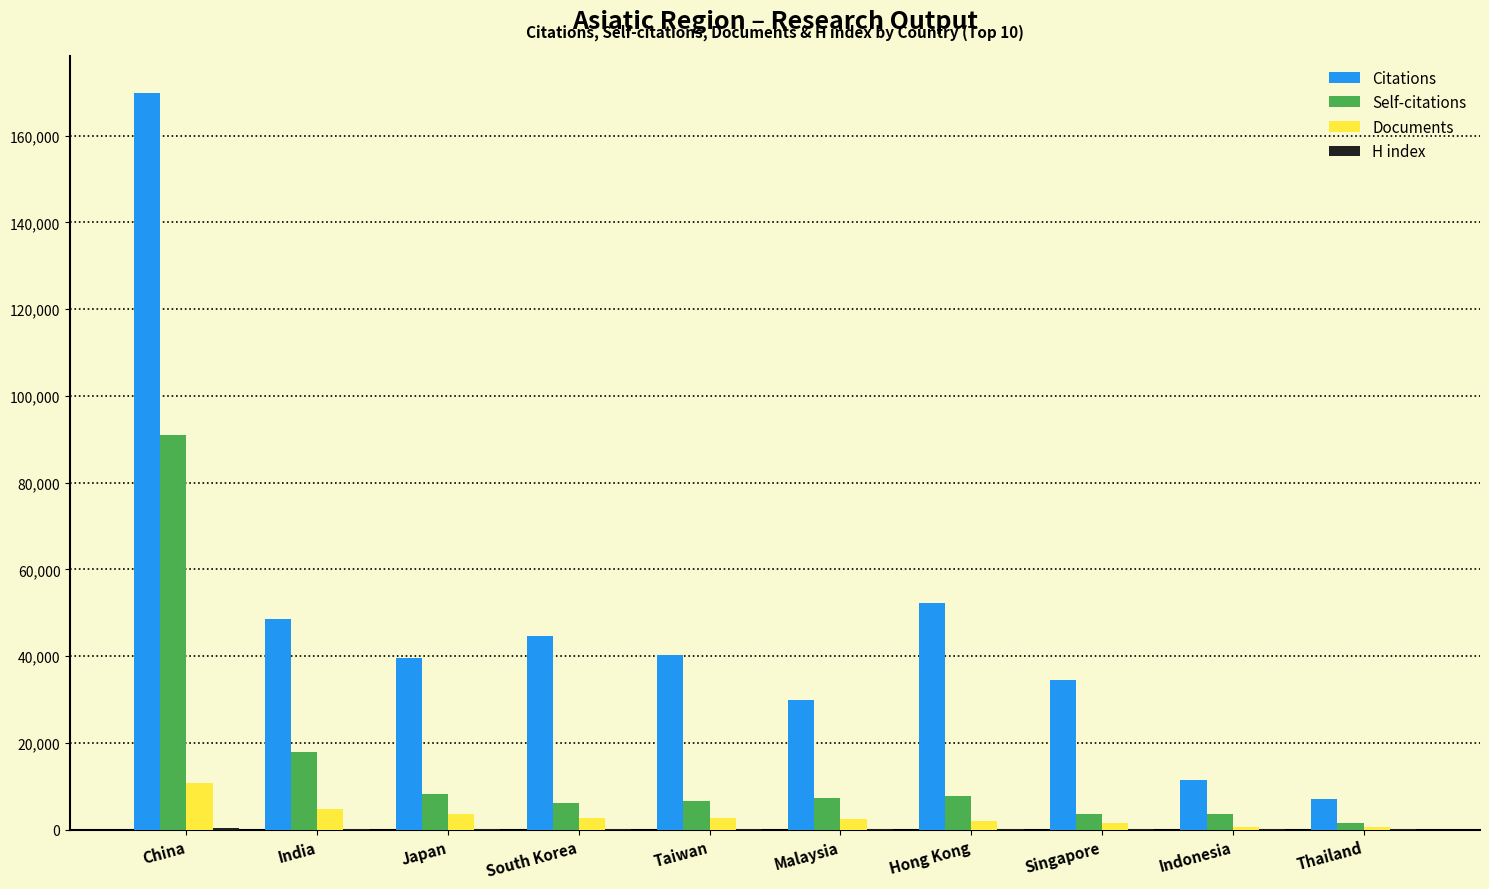

Which category has the highest value in the Self-citations series?

China